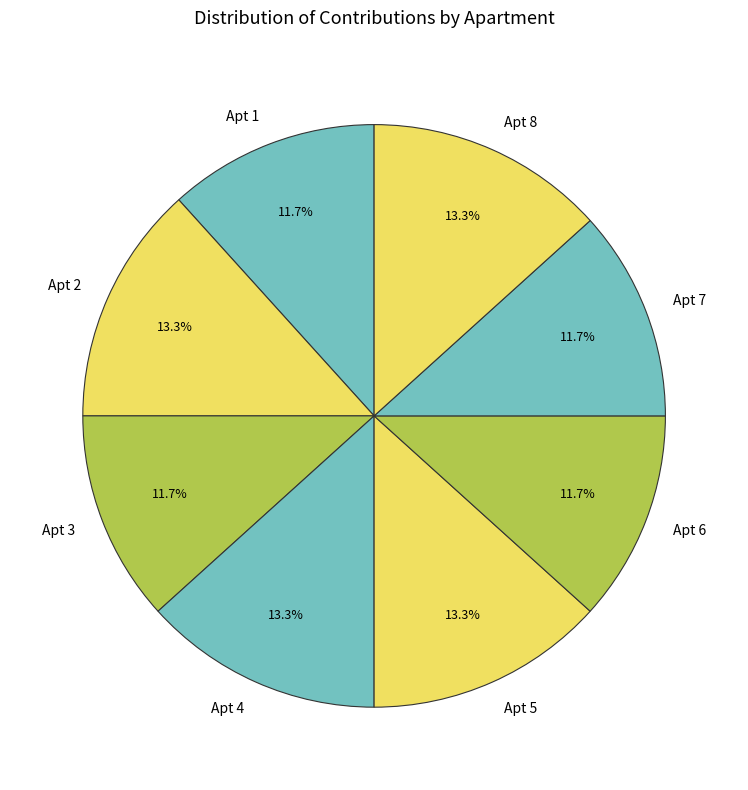

What is the ratio of the value at Apt 6 to the value at Apt 3?

1.0